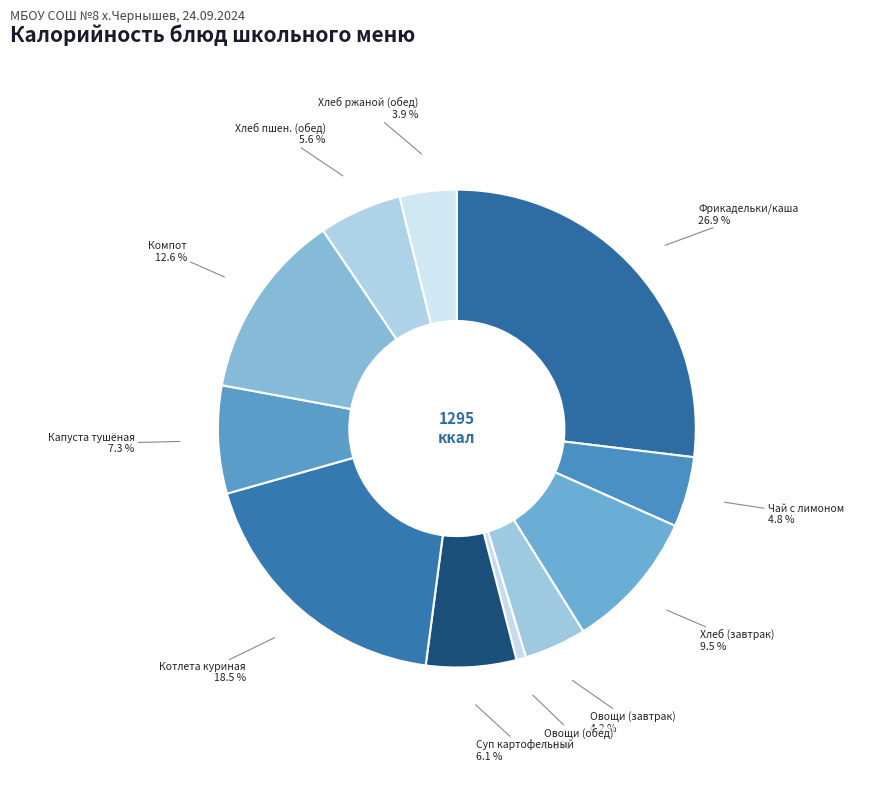

How many slices are in this pie chart?

11